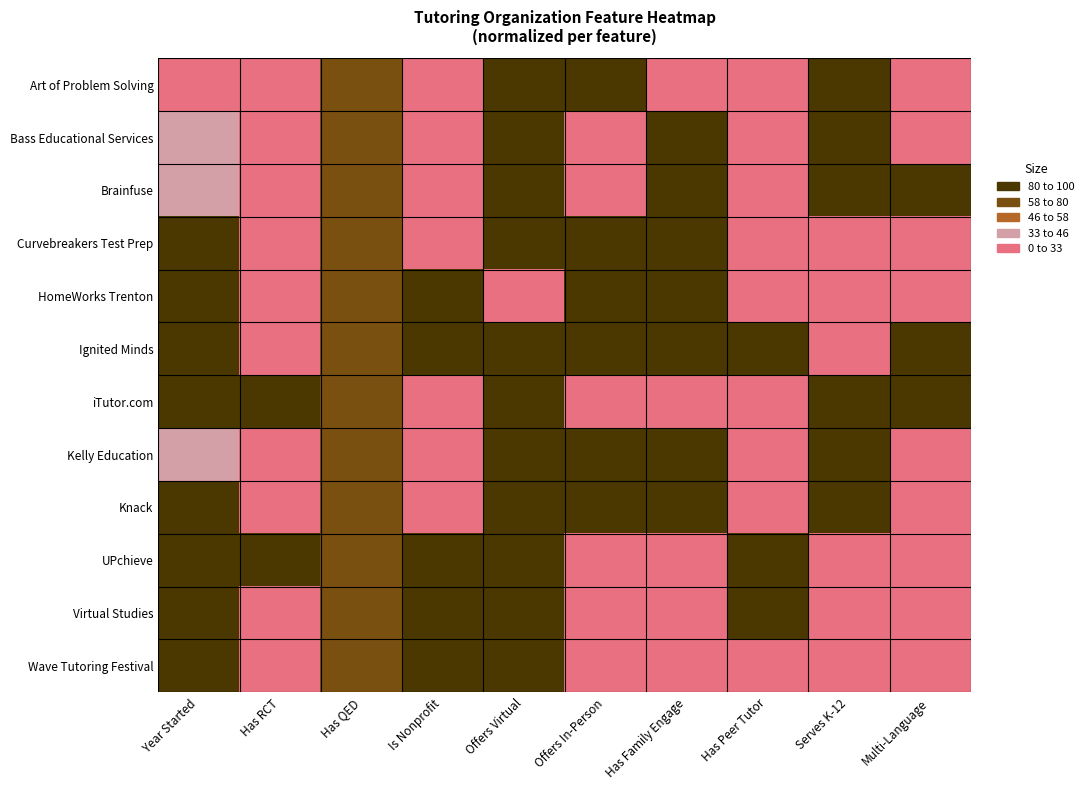

Between Has RCT and Offers Virtual, which is larger?

Offers Virtual